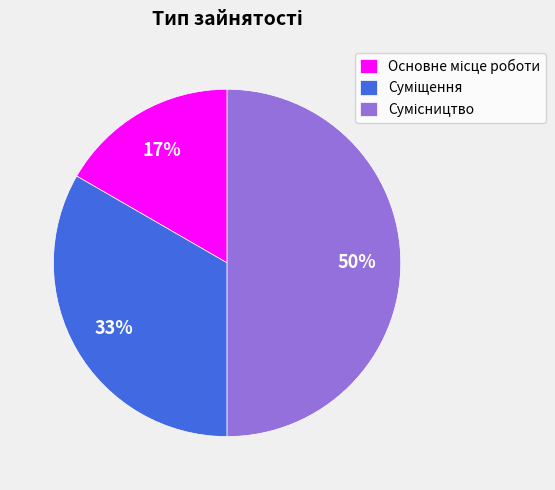

To the nearest percent, what is the average slice percentage?

33%